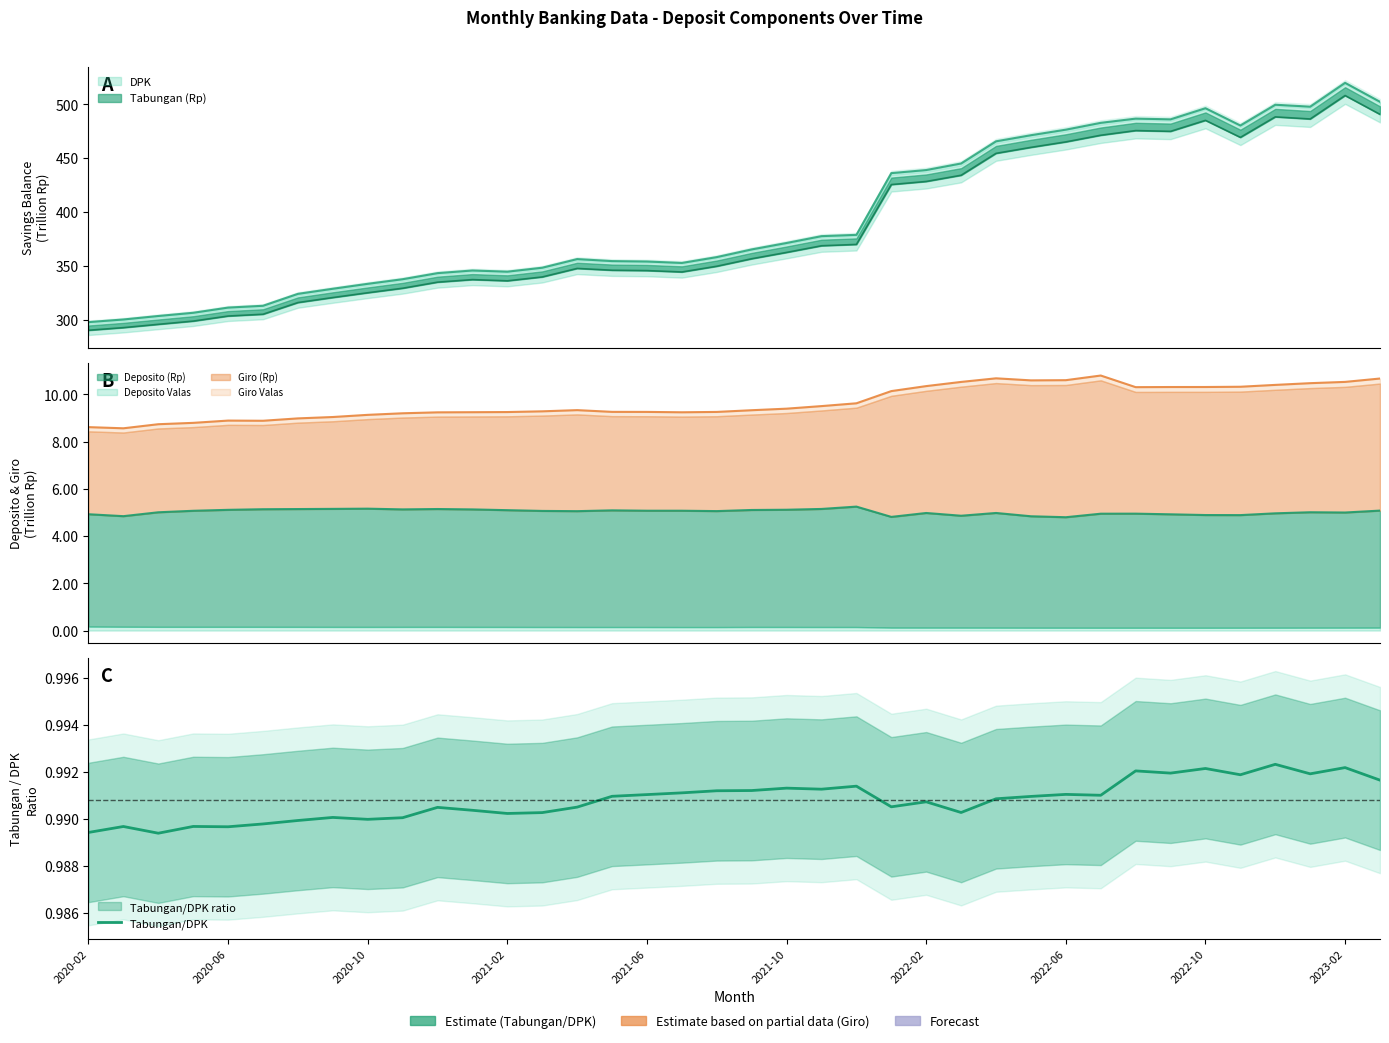

What is the sum of all values?

37.7